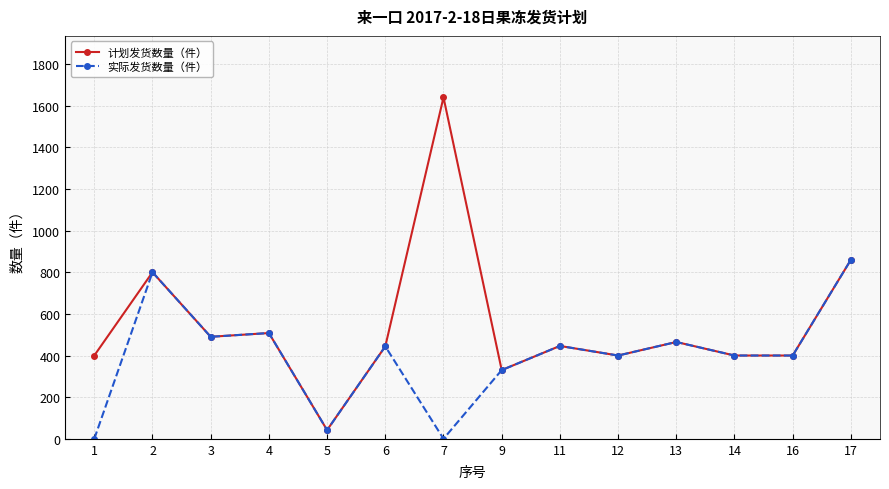

Rank the series by their average value, from lowest to highest.

实际发货数量（件）, 计划发货数量（件）